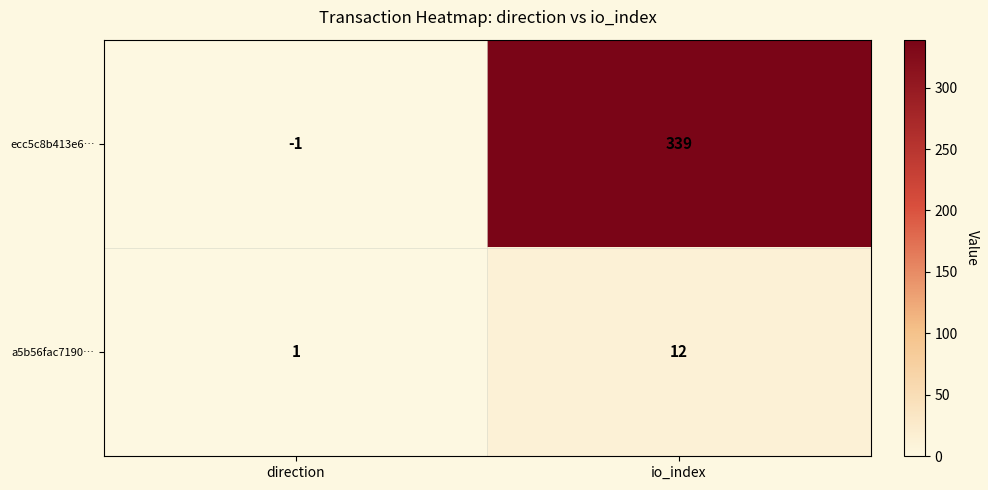

Reading left to right, list all the values displayed in this chart.

ecc5c8b413e6…: direction=-1	io_index=339
a5b56fac7190…: direction=1	io_index=12